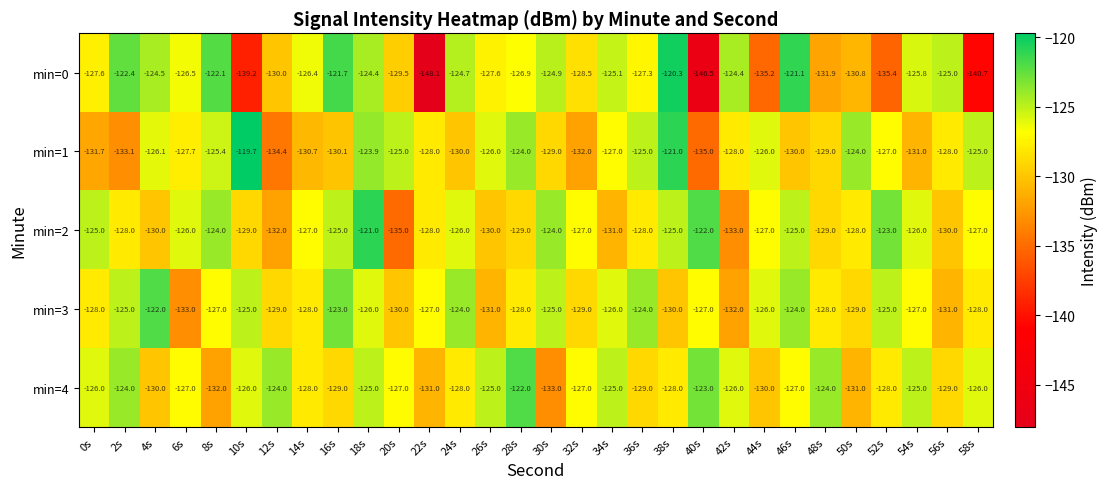

What is the average value of the min=3 series?

-127.2